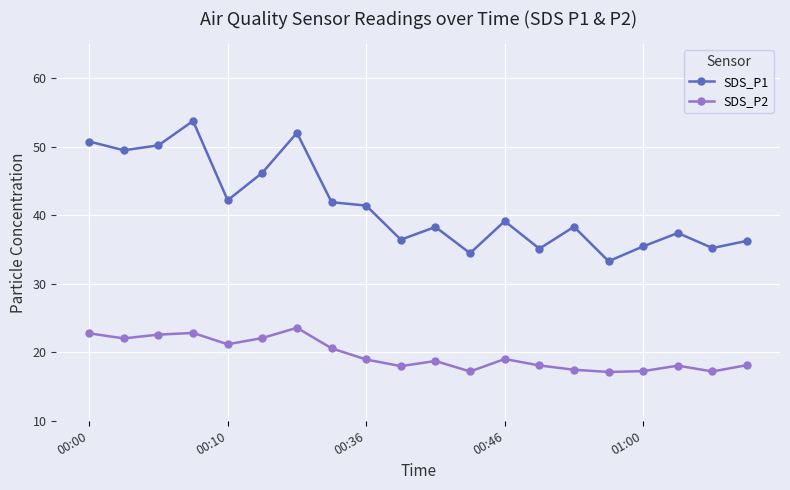

True or false: SDS_P2 and SDS_P1 cross at least once.

False